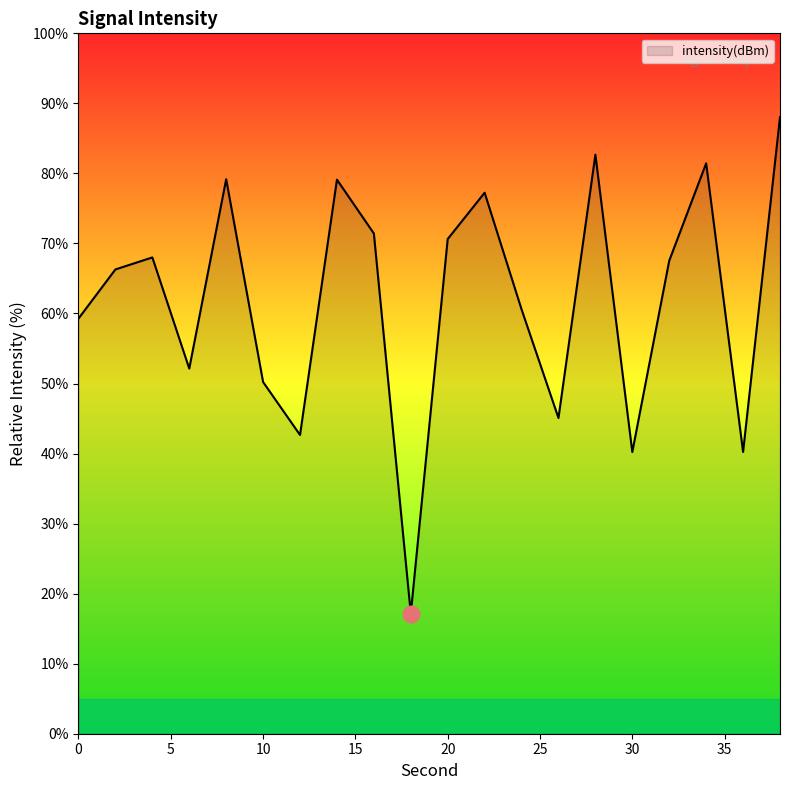

What is the maximum value shown in the chart?

88.0